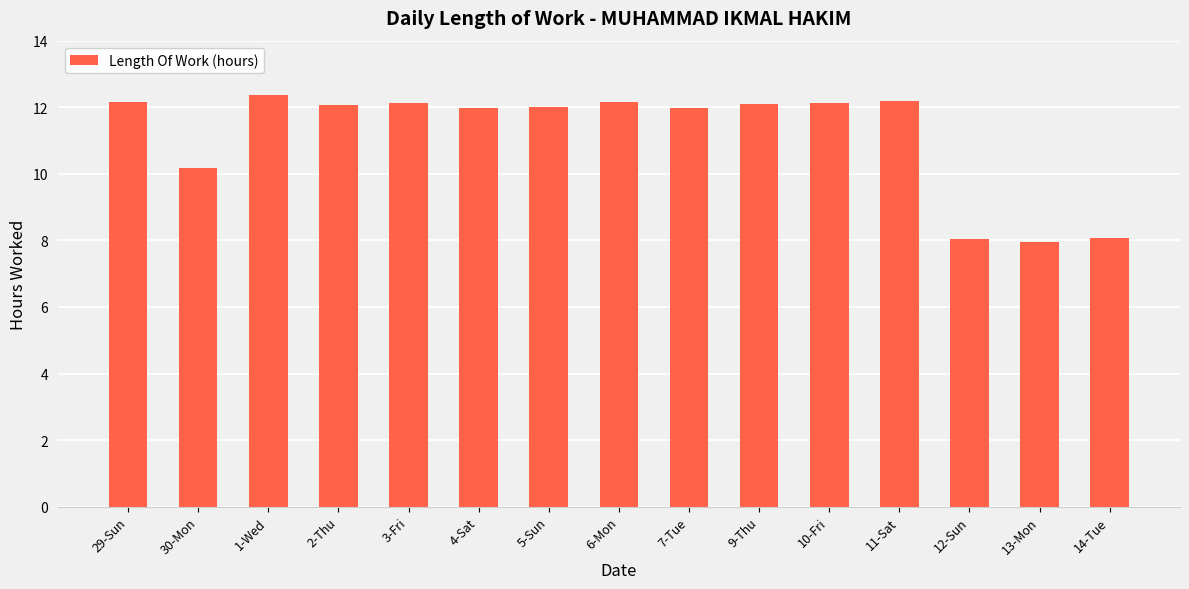

What position from the right is 29-Sun?

15